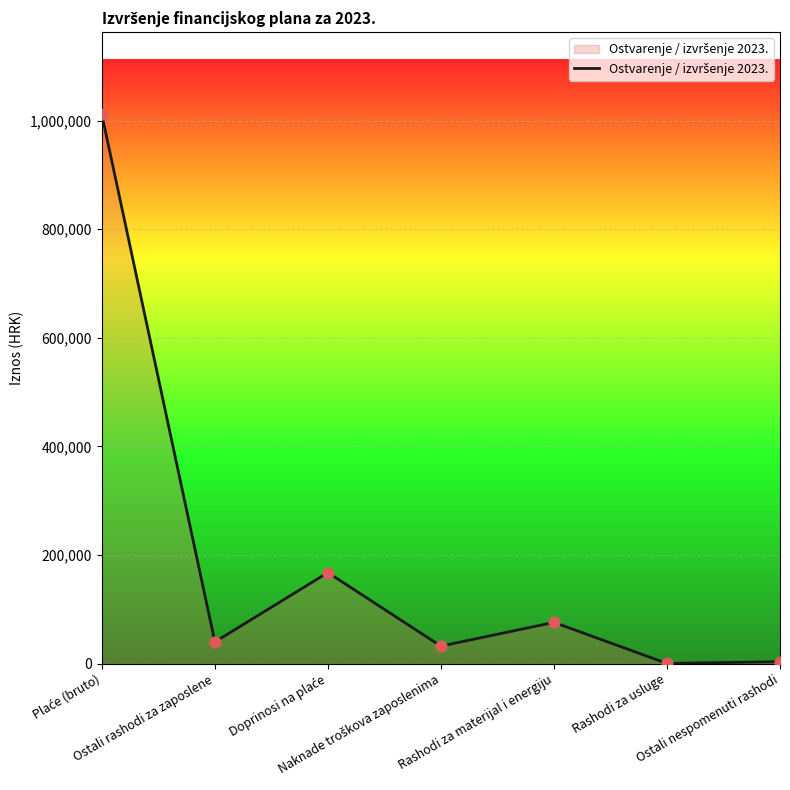

What is the maximum value shown in the chart?

1011334.1